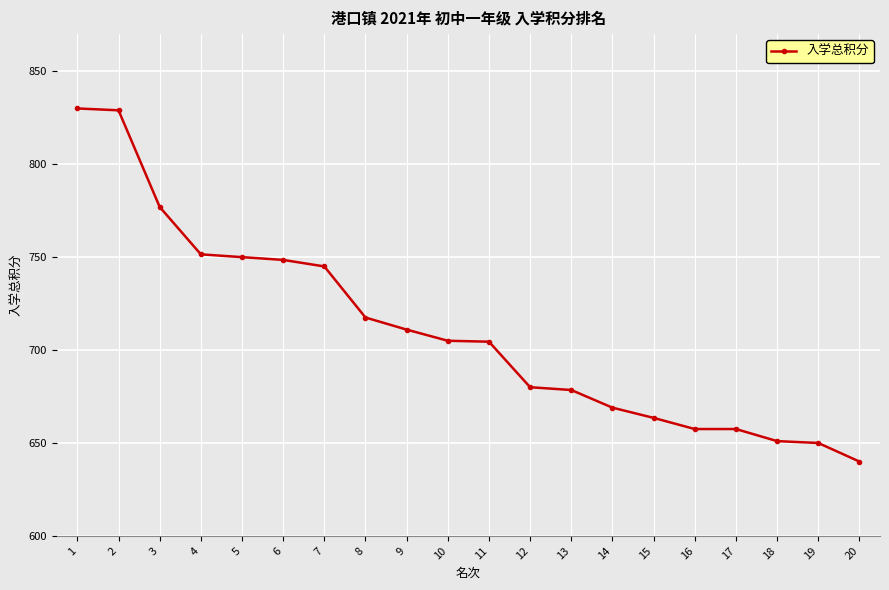

What is the value of the 8th point from the left?

717.5